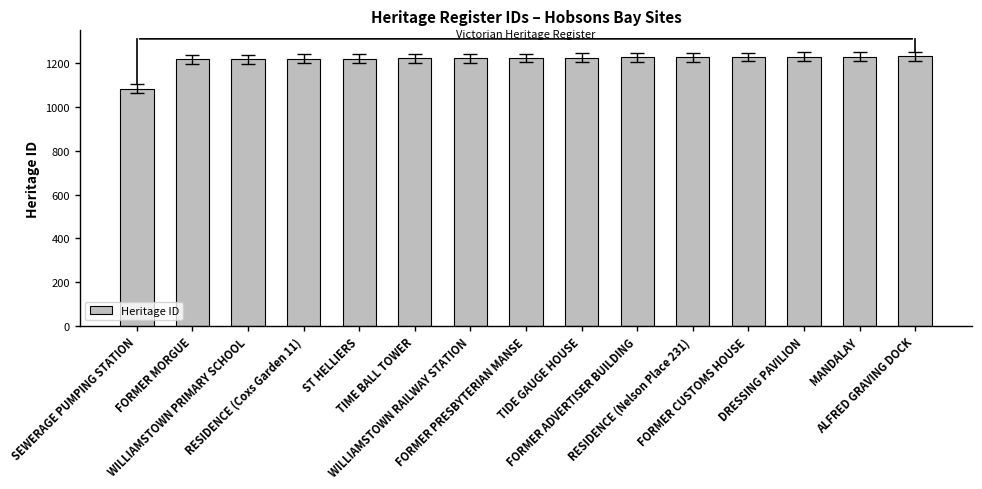

The value at RESIDENCE (Nelson Place 231) is 1227. True or false?

True